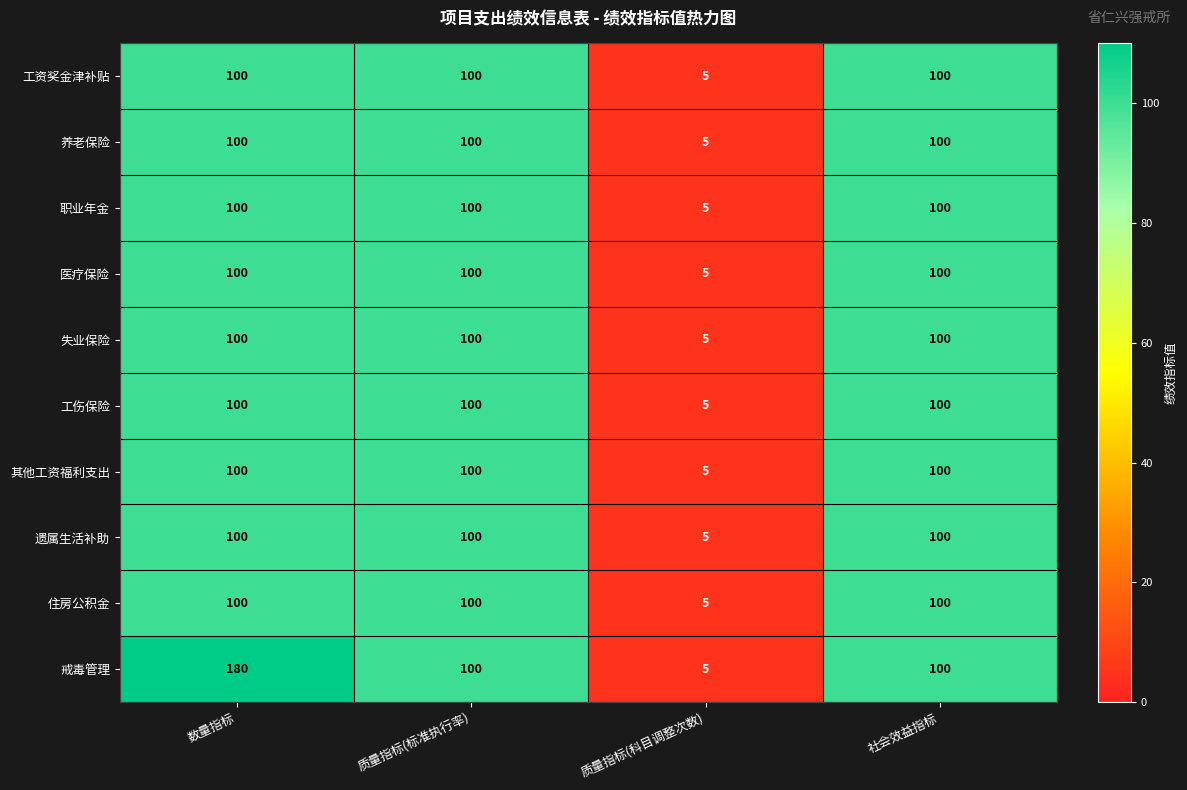

Which label corresponds to the smallest value in the chart?

质量指标(科目调整次数)